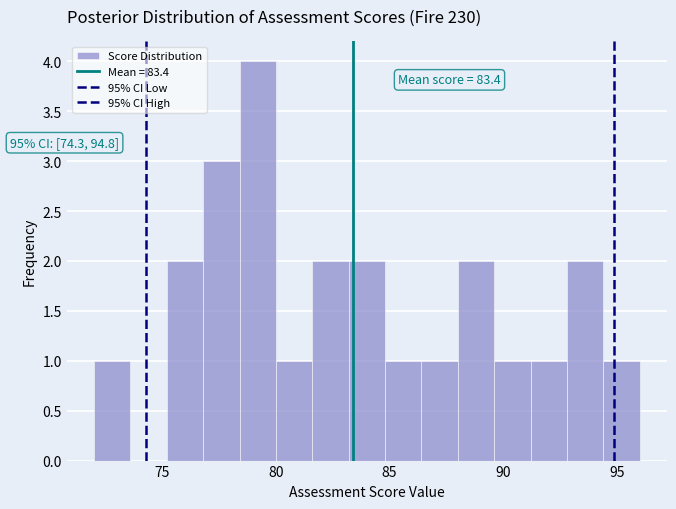

Read against the x-axis, roughly where is the centre of the tallest bar?

79.0